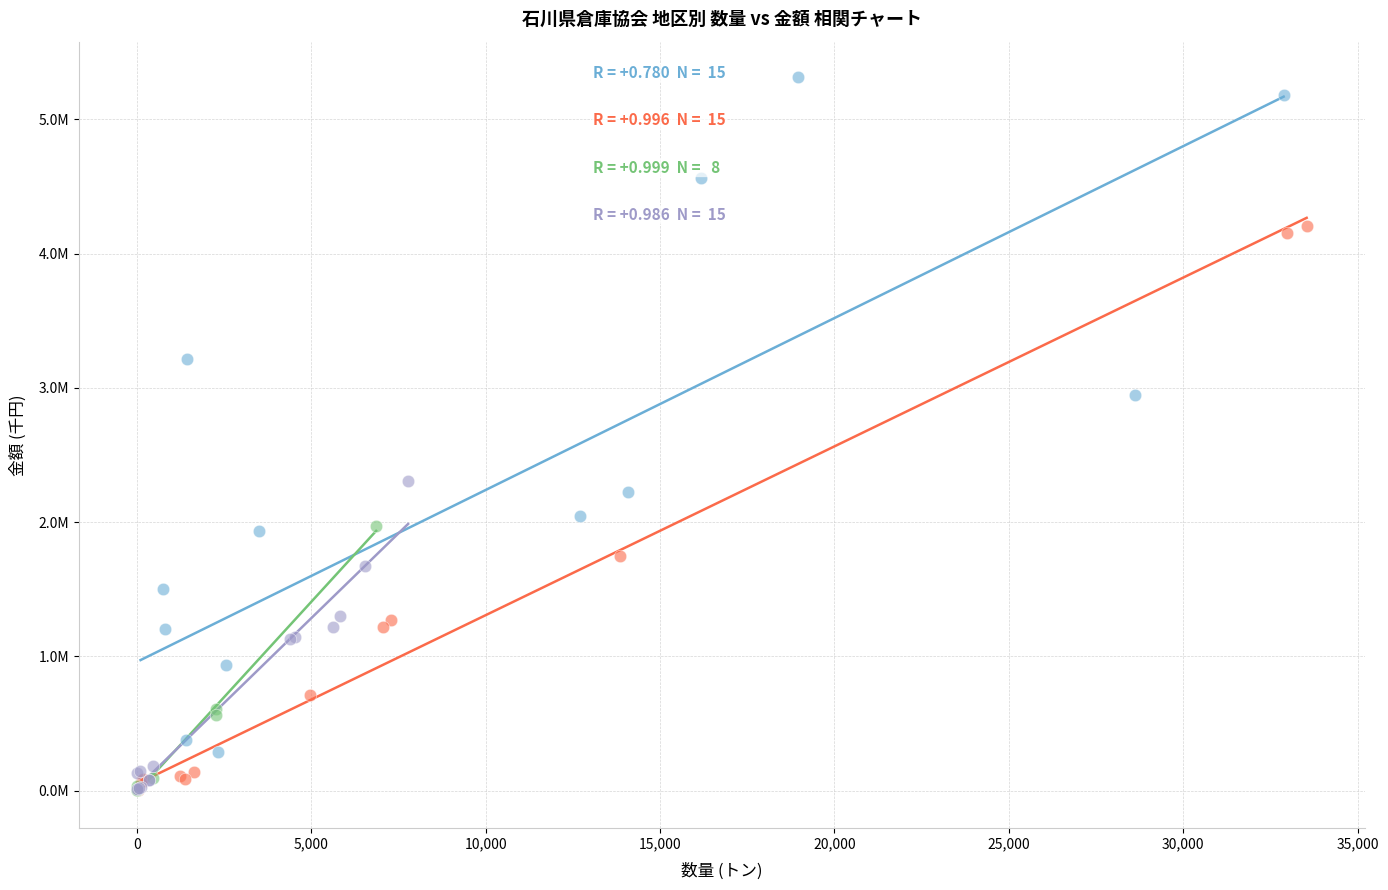

Which series has the largest Y range (max minus min)?

金沢市地区